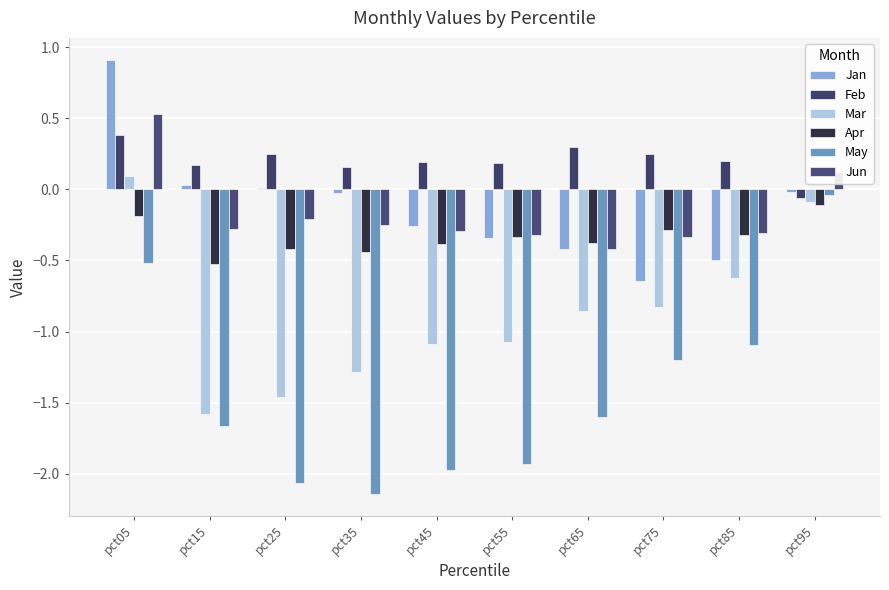

How many data points in May are above -1?

2